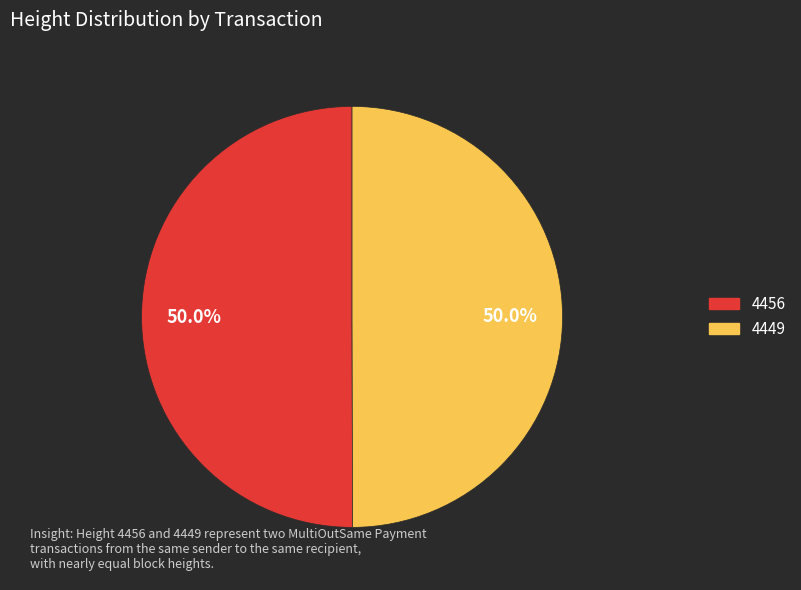

To the nearest percent, what is the combined percentage of 4456 and 4449?

100%